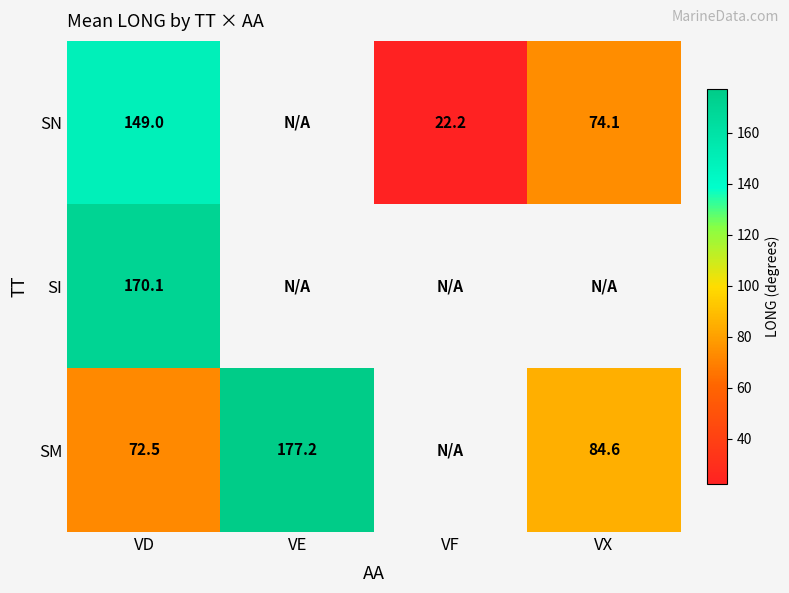

What is the difference between the SM values at VD and VE?

104.7